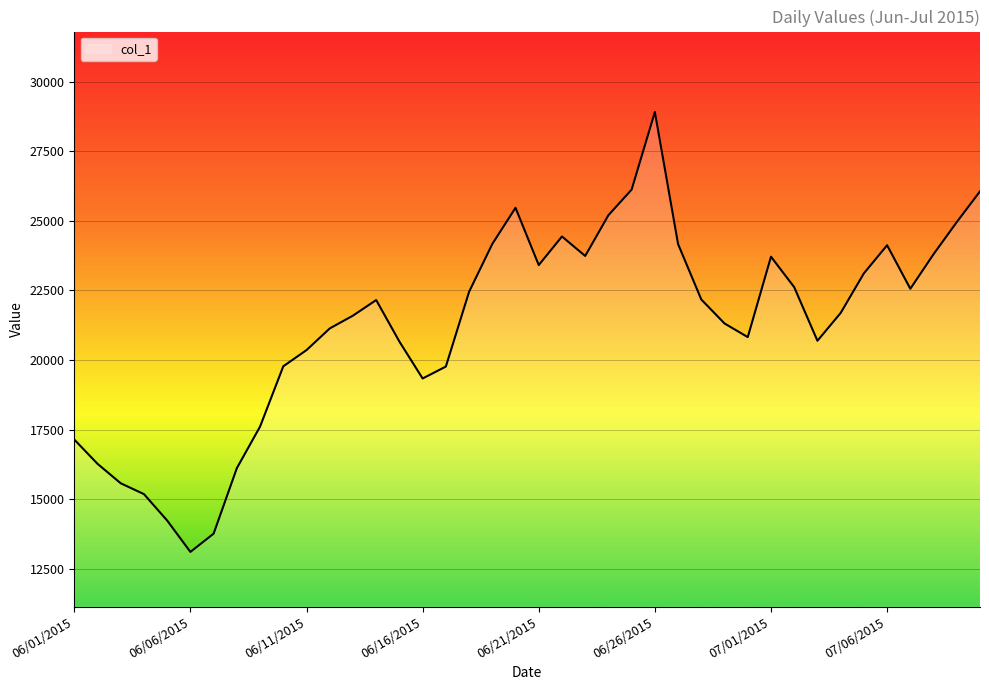

What is the minimum value shown in the chart?

13101